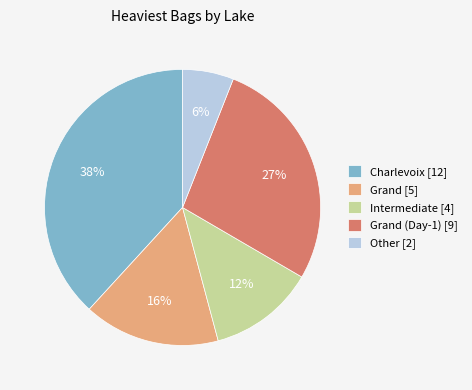

Which category has the smallest portion of the pie?

Other [2]